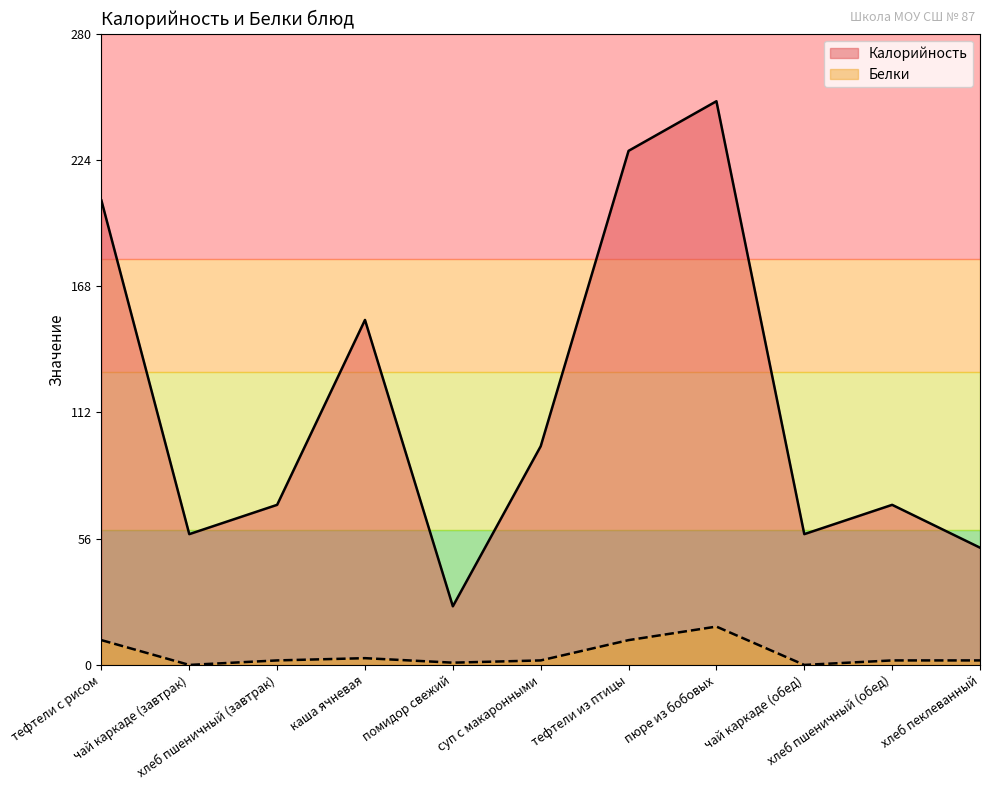

What is the difference between the second highest and second lowest values in the Калорийность series?

176